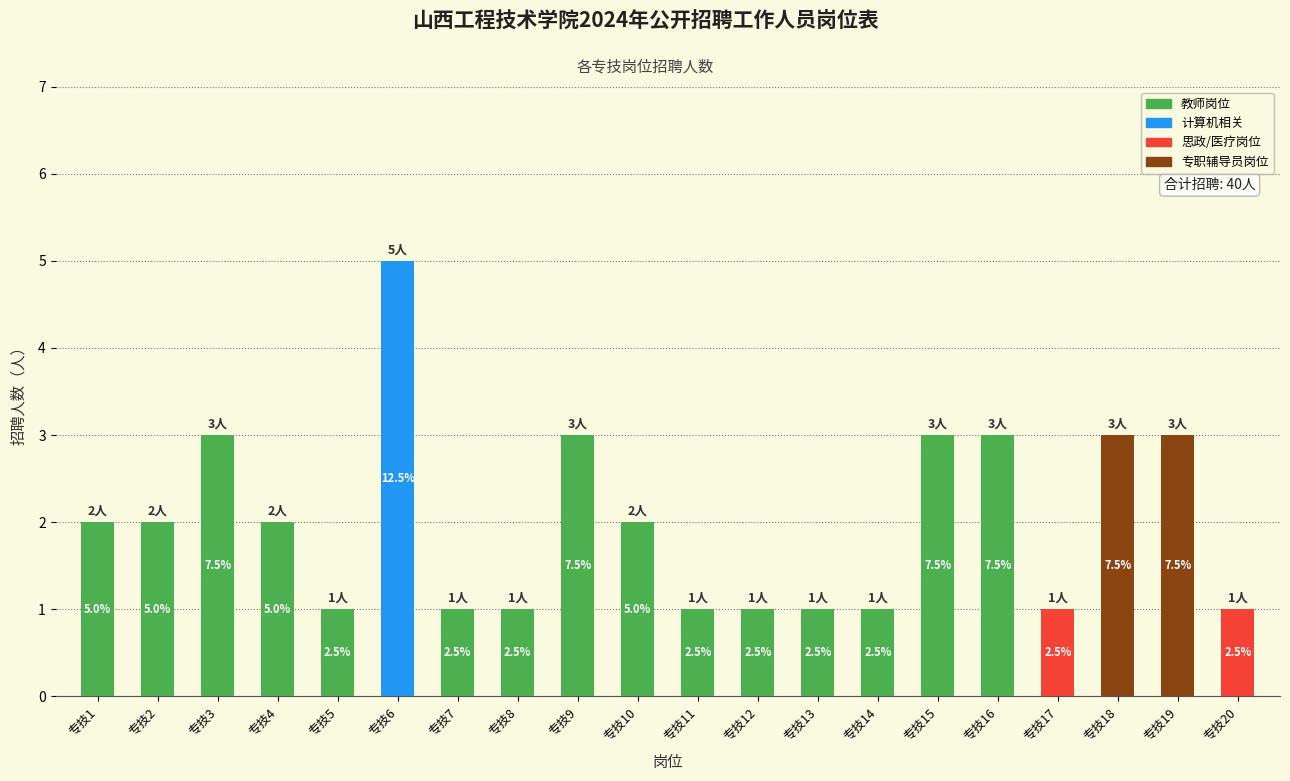

What is the change in value from 专技7 to 专技16?

+2